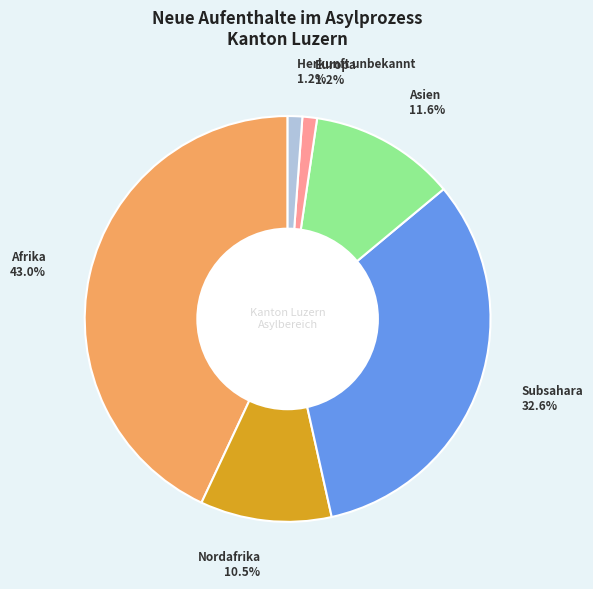

Does any single category account for the majority?

No